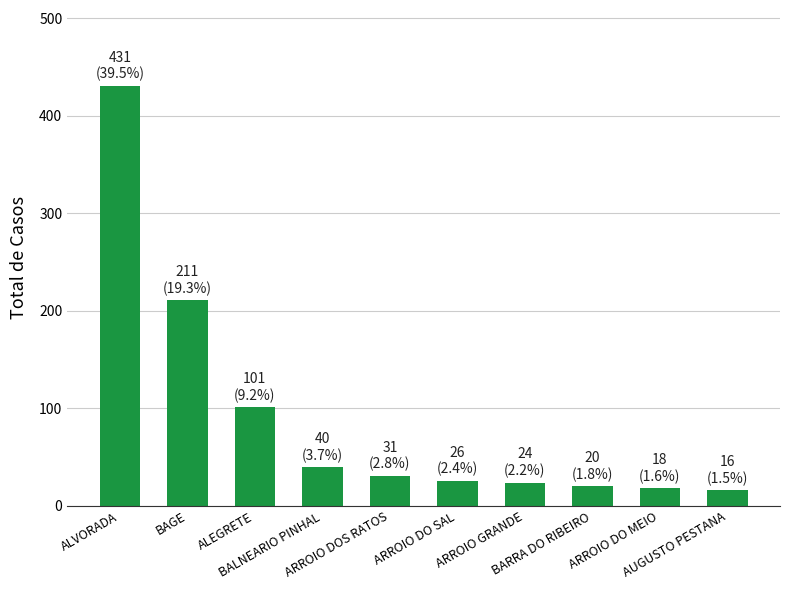

What is the value of the 7th bar from the left?

24